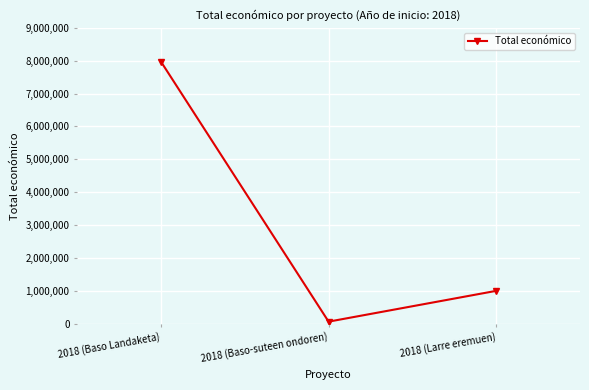

What is the sum of all values?

9031065